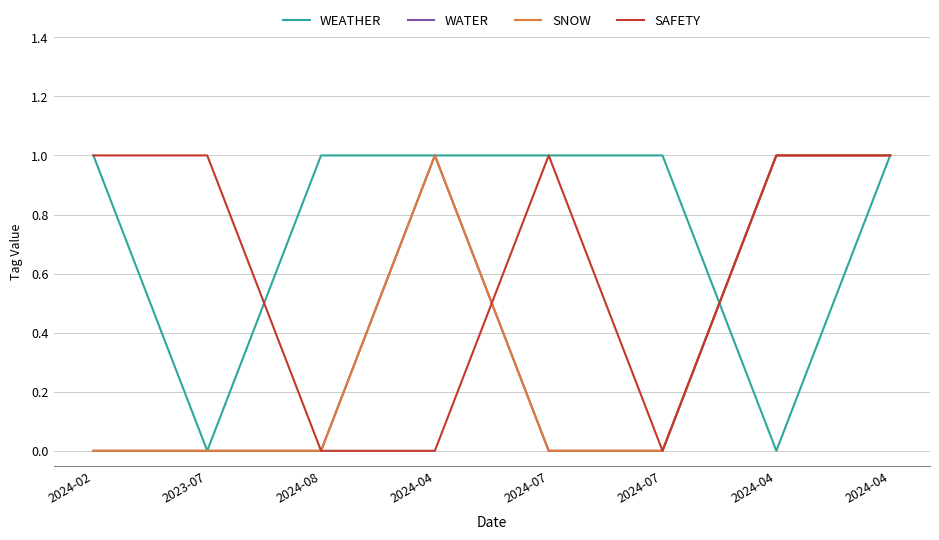

At how many categories does at least one series exceed 0?

8